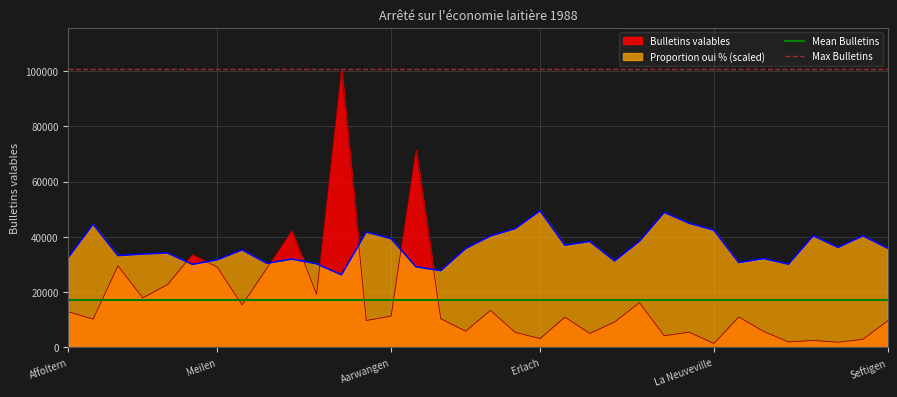

Which category has the lowest value in the Mean Bulletins series?

Affoltern